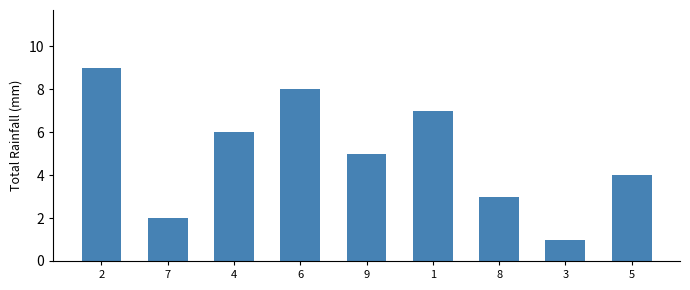

At which label is the value closest to 5?

9